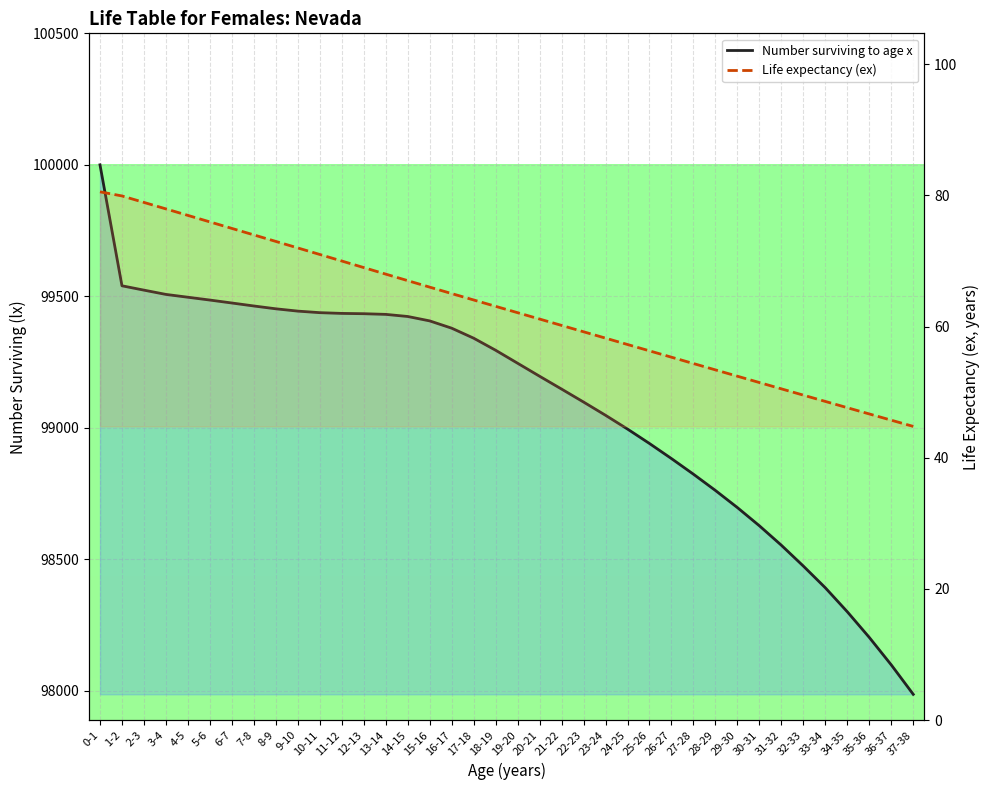

What is the label of the 25th point from the right?

13-14